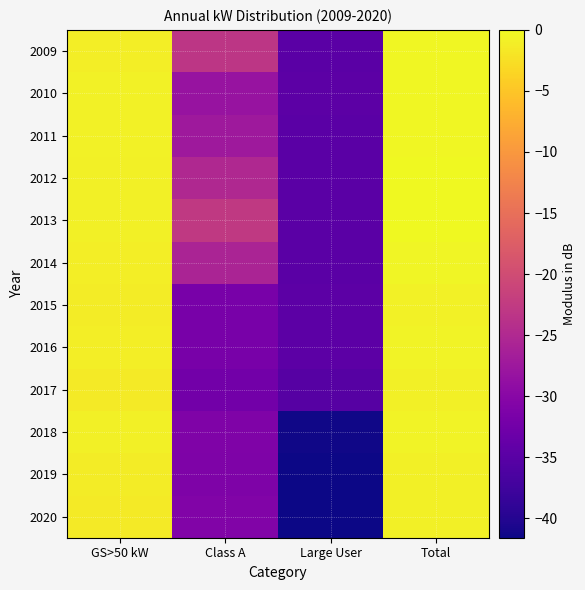

Rank the series at Class A from highest to lowest value.

2013, 2009, 2012, 2014, 2011, 2010, 2020, 2018, 2019, 2015, 2016, 2017